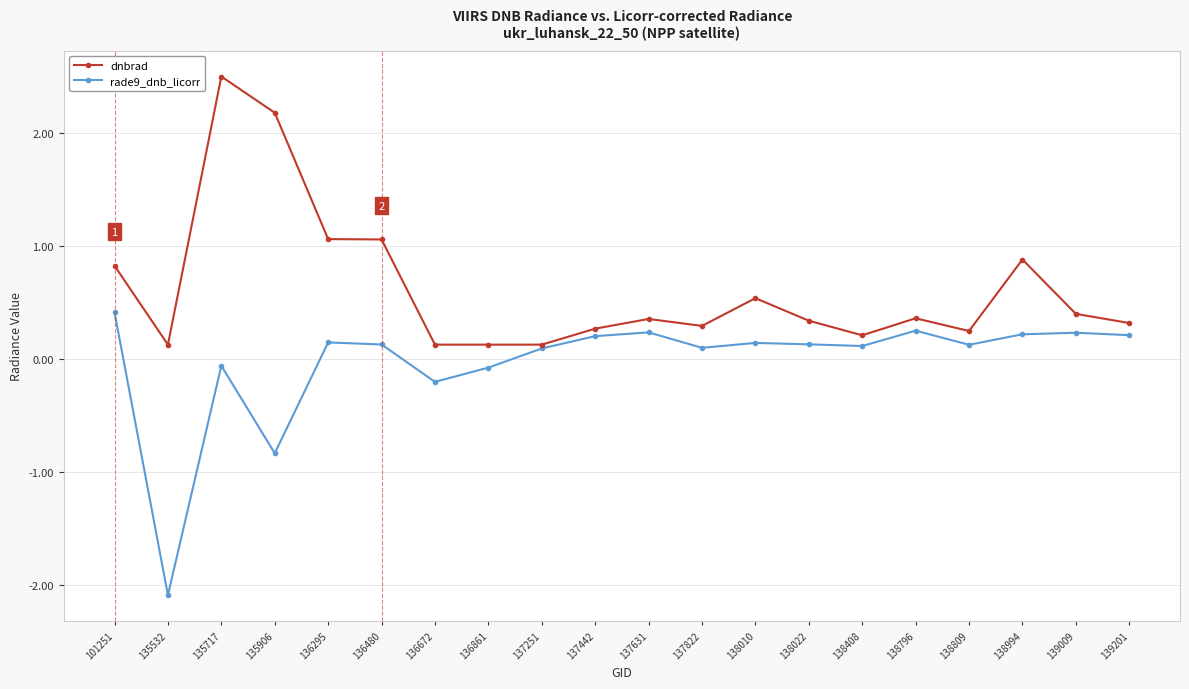

What is the approximate value of rade9_dnb_licorr at 135717?

-0.1